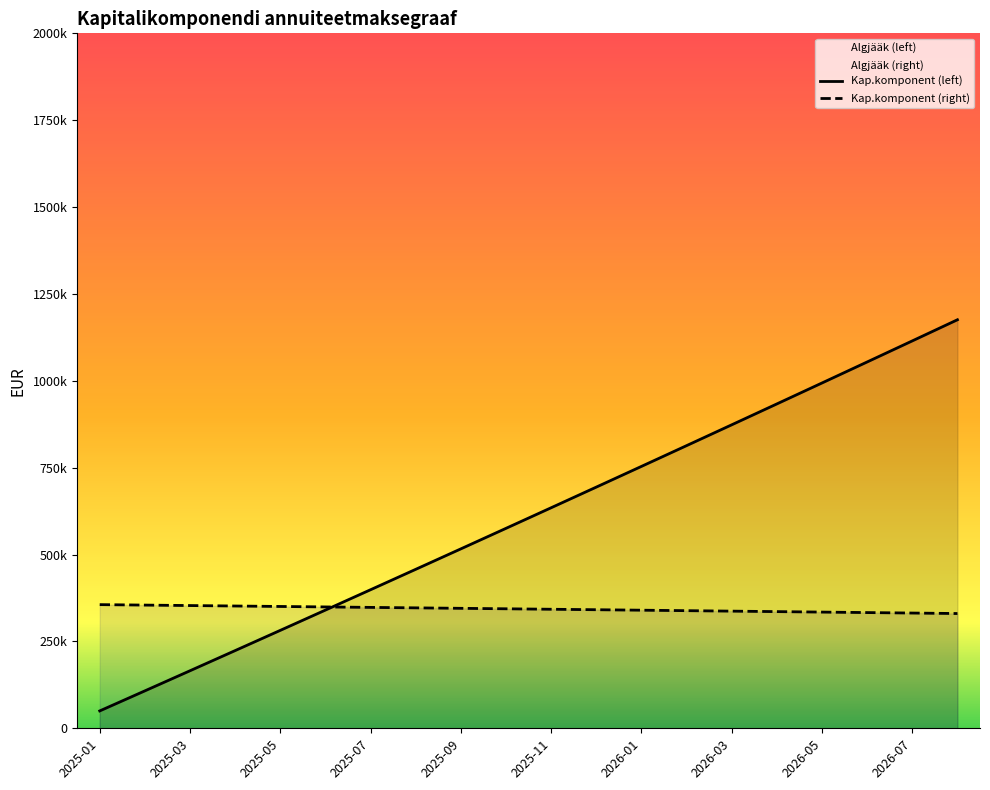

List the series in order of their peak value, lowest first.

Kap.komponent (right), Kap.komponent (left)